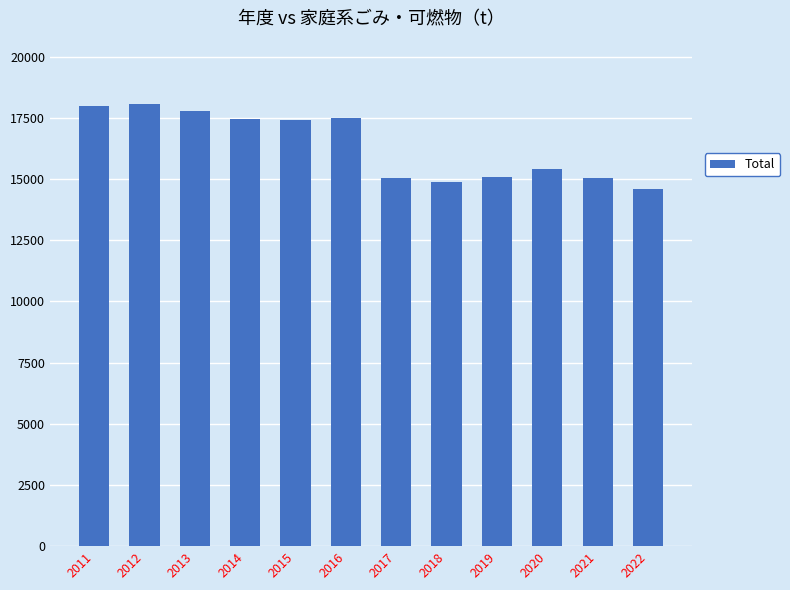

What is the ratio of the value at 2014 to the value at 2017?

1.2